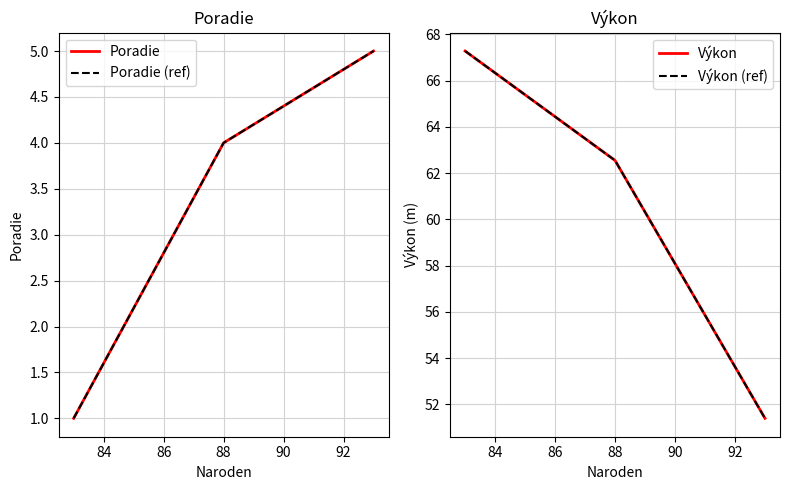

Reading right to left, what are all the values shown in this chart?

Poradie: 5.0	4.0	1.0
Poradie (ref): 5.0	4.0	1.0
Výkon: 51.4	62.5	67.3
Výkon (ref): 51.4	62.5	67.3